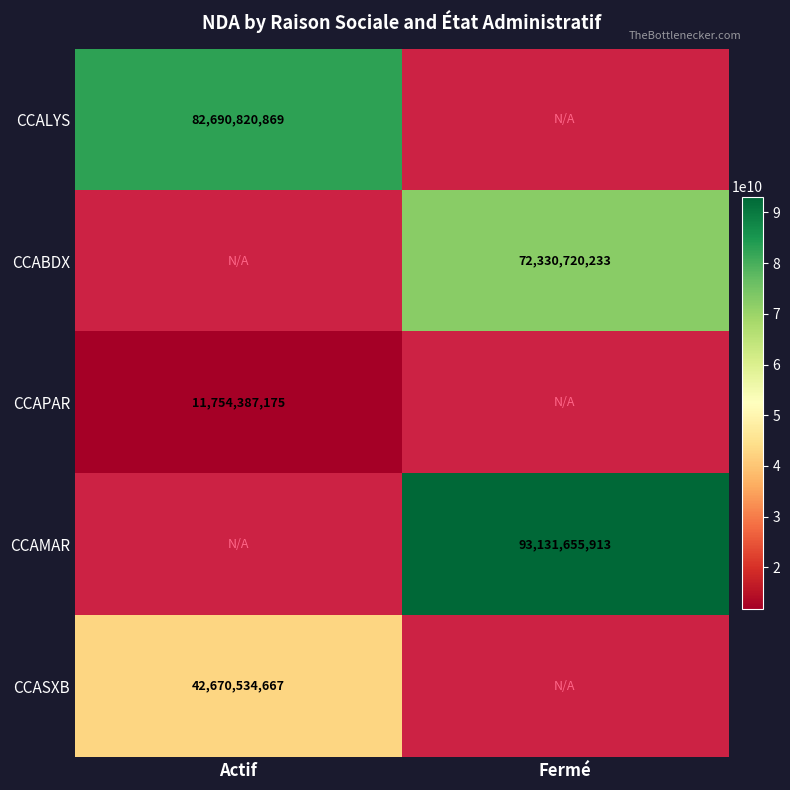

Is the value of CCASXB at Actif greater than the value of CCABDX at Fermé?

No